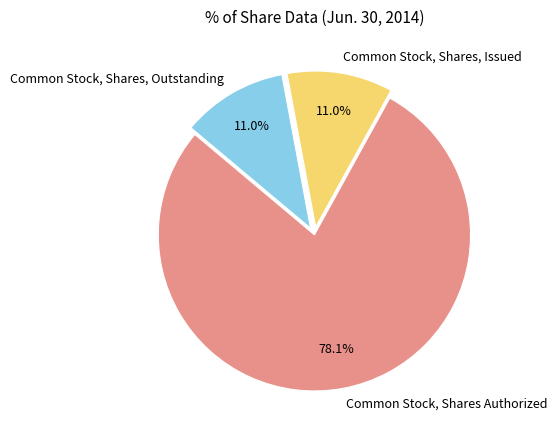

Which slice is the largest?

Common Stock, Shares Authorized